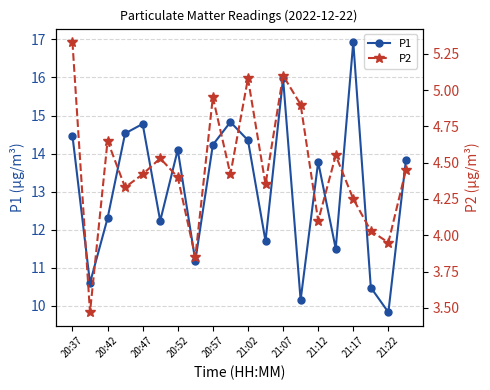

At how many categories does at least one series exceed 4?

20